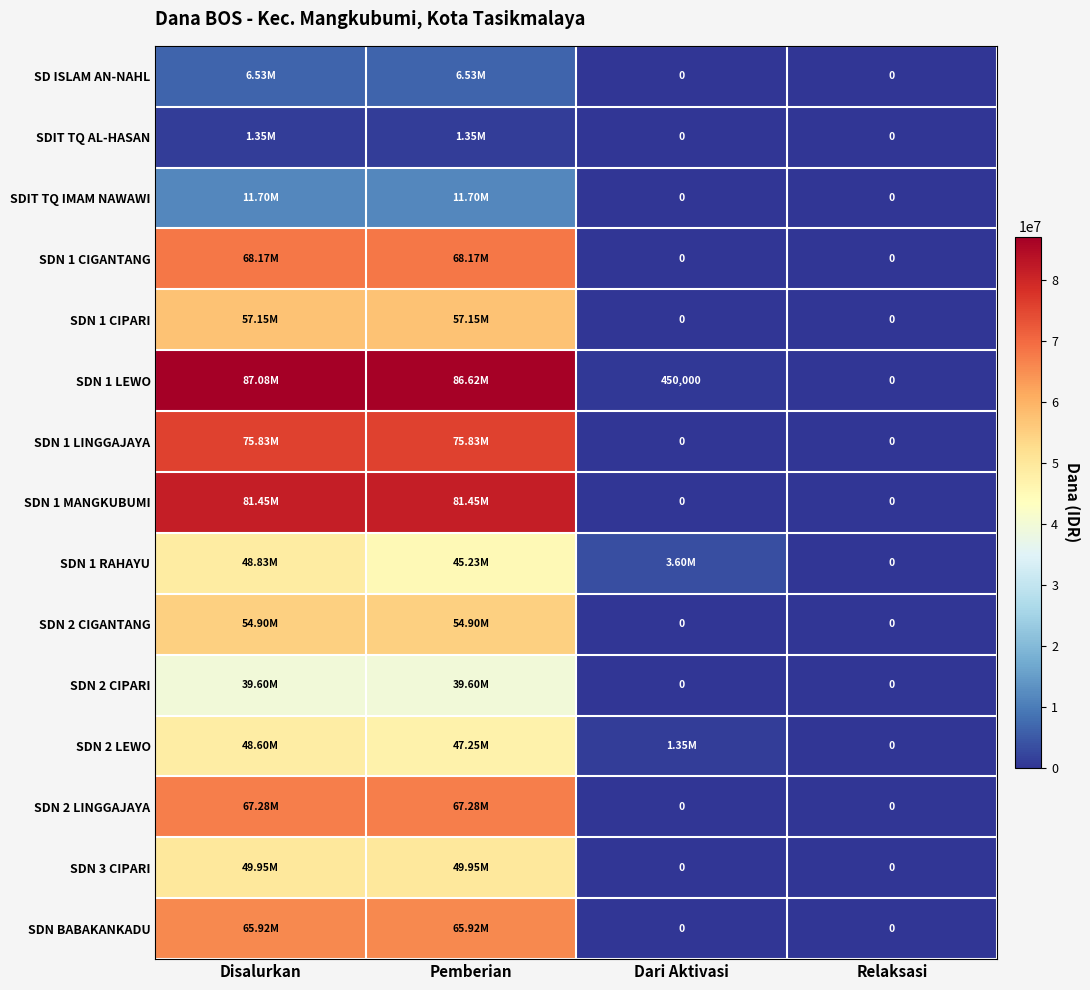

What is the greatest value displayed?

87075000